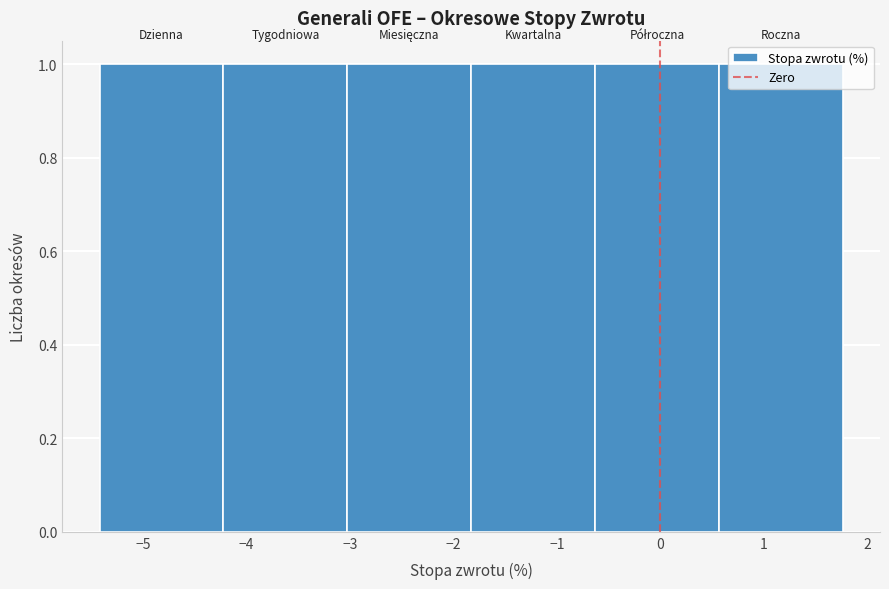

Reading left to right, list every bar in this chart as the range it spans on the x-axis followed by its height. Neither the bar edges nor the heights are printed on the chart, so give them approximately, as read against the axes.

-5.4 to -4.2: 1
-4.2 to -3.0: 1
-3.0 to -1.8: 1
-1.8 to -0.6: 1
-0.6 to 0.6: 1
0.6 to 1.8: 1